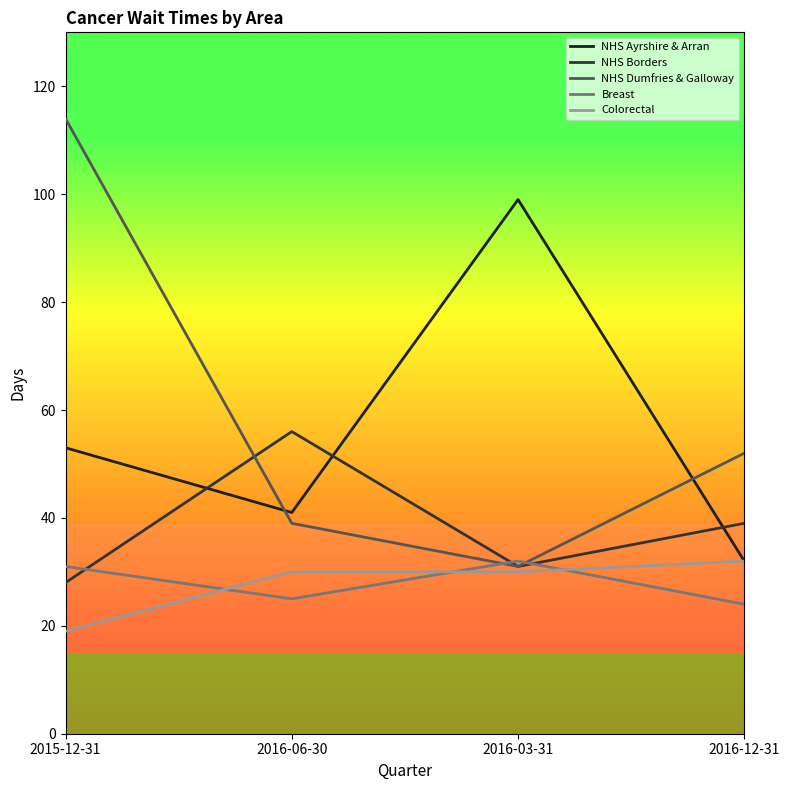

True or false: NHS Dumfries & Galloway has a value of 199 at 2015-12-31.

False